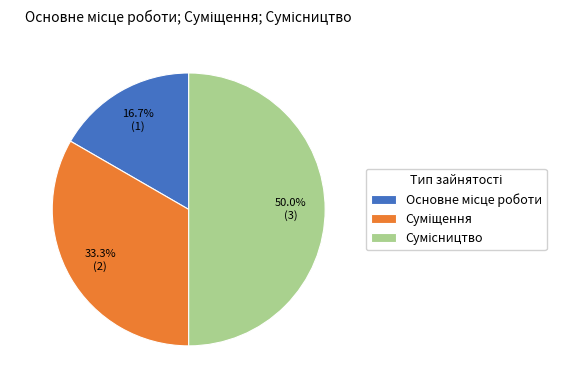

What is the total percentage of Сумісництво and Основне місце роботи?

66.7%